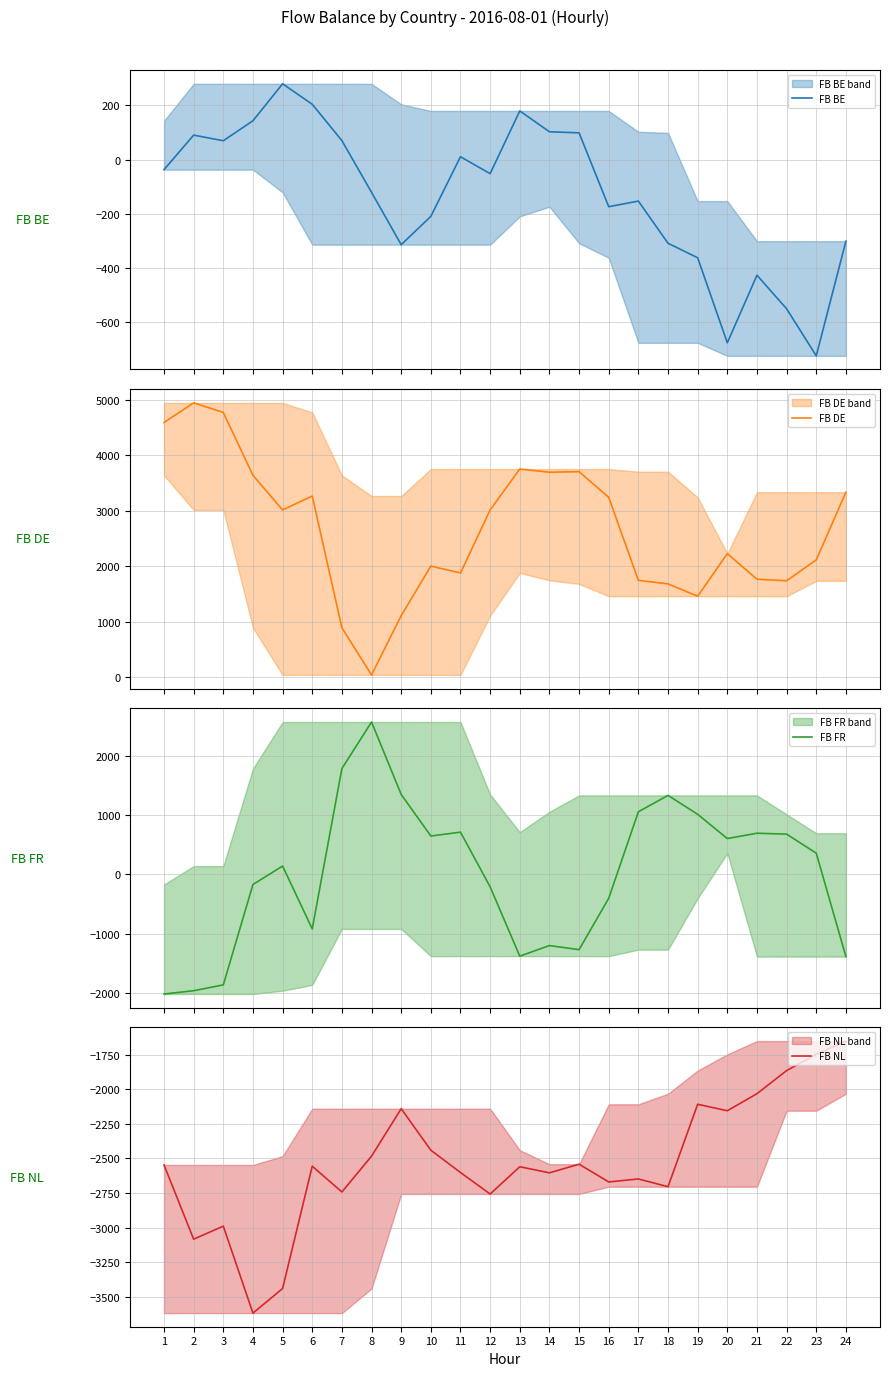

What is the average value of the FB DE series?

2652.6